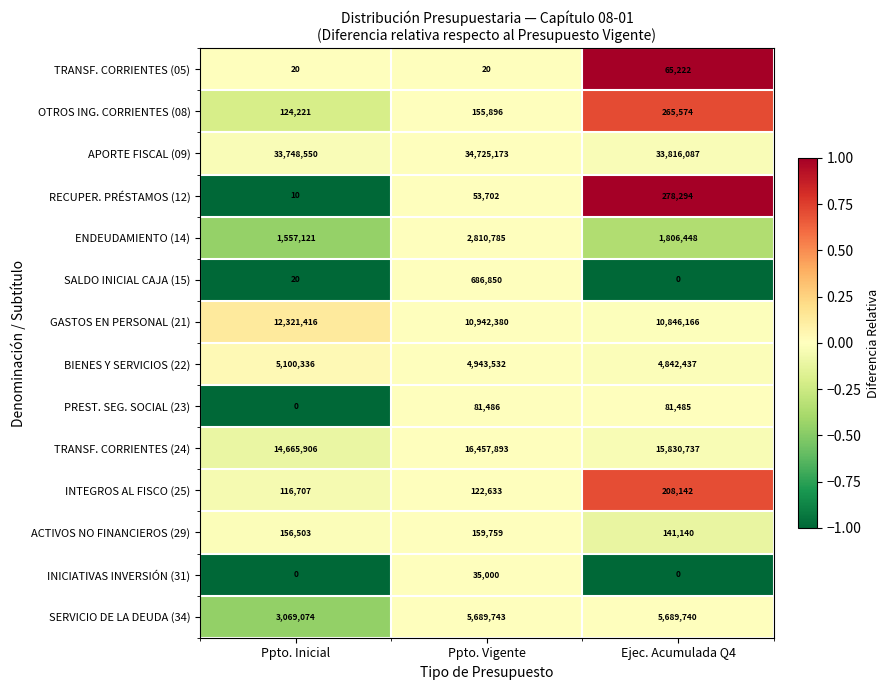

List the series in order of their peak value, highest first.

APORTE FISCAL (09), TRANSF. CORRIENTES (24), GASTOS EN PERSONAL (21), SERVICIO DE LA DEUDA (34), BIENES Y SERVICIOS (22), ENDEUDAMIENTO (14), SALDO INICIAL CAJA (15), RECUPER. PRÉSTAMOS (12), OTROS ING. CORRIENTES (08), INTEGROS AL FISCO (25), ACTIVOS NO FINANCIEROS (29), PREST. SEG. SOCIAL (23), TRANSF. CORRIENTES (05), INICIATIVAS INVERSIÓN (31)